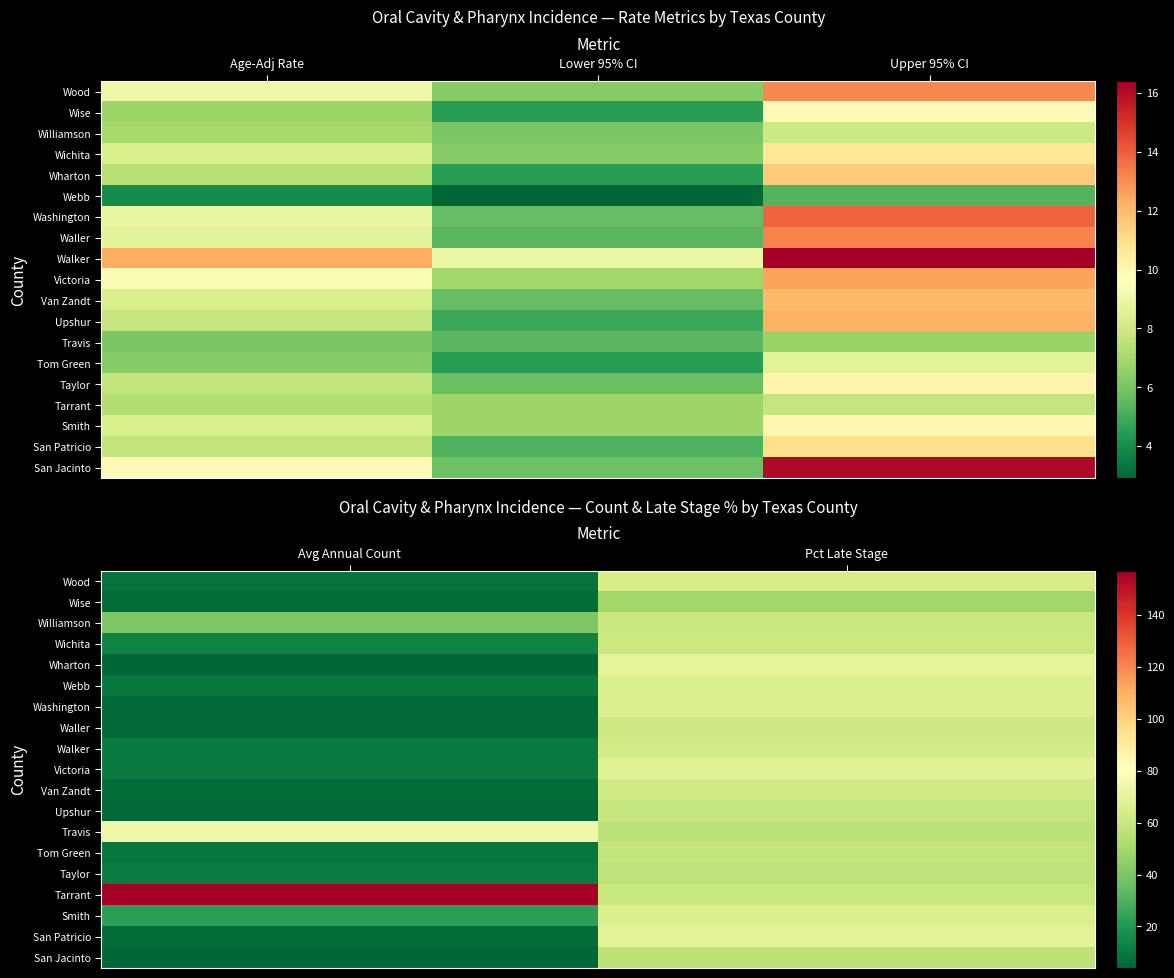

What is the greatest value displayed?

157.0